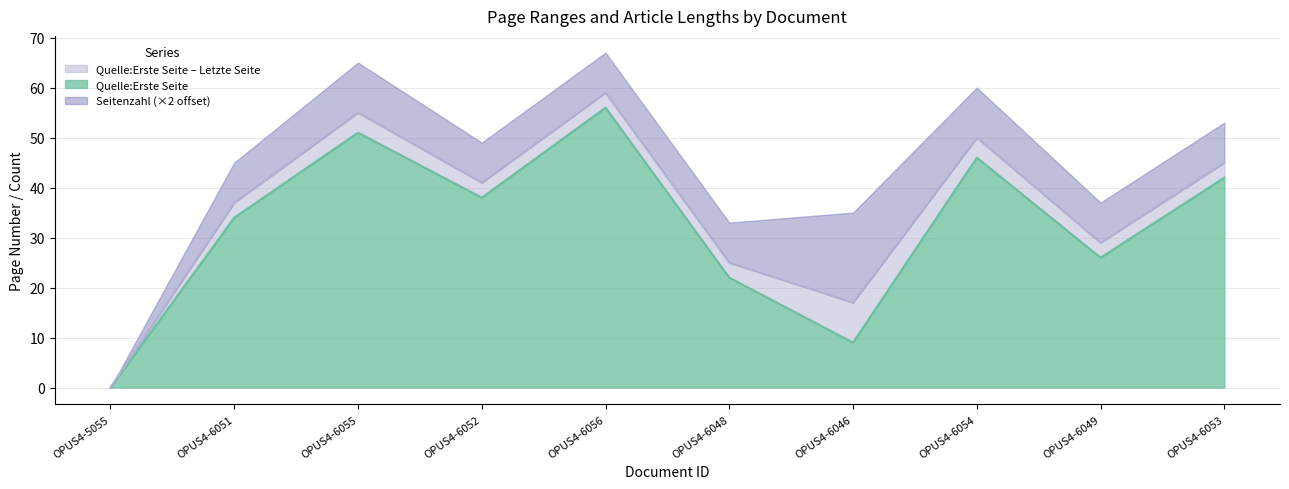

The Quelle:Erste Seite series shows 42 at OPUS4-6053. True or false?

True